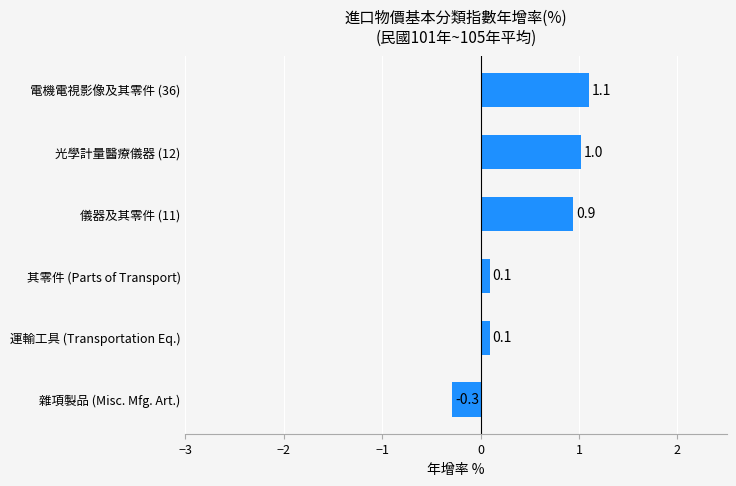

True or false: the data shows 0.1 at 運輸工具 (Transportation Eq.).

True